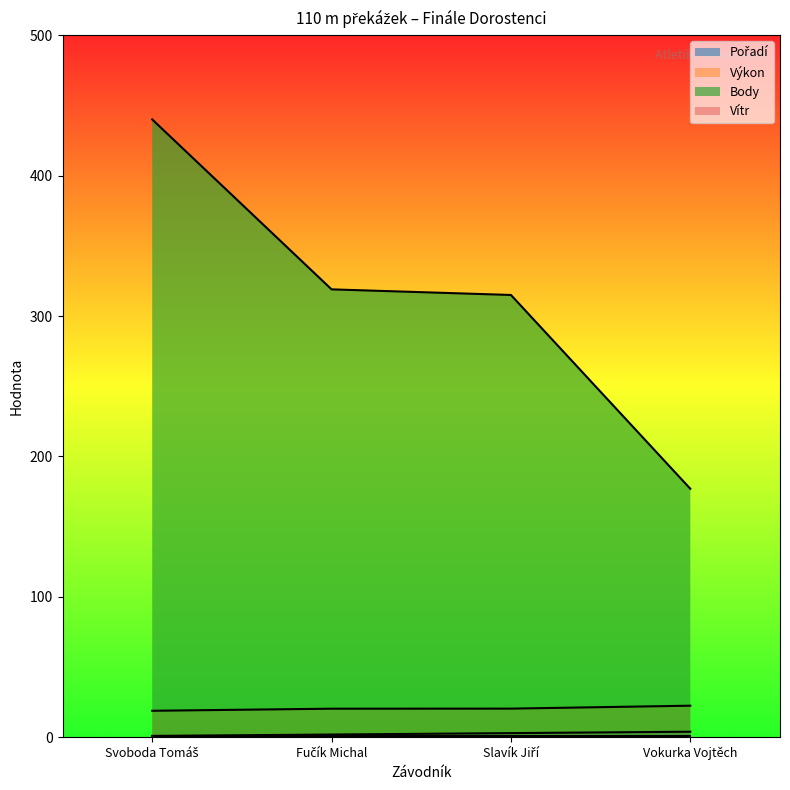

Does the chart display data point markers on the line(s)?

No